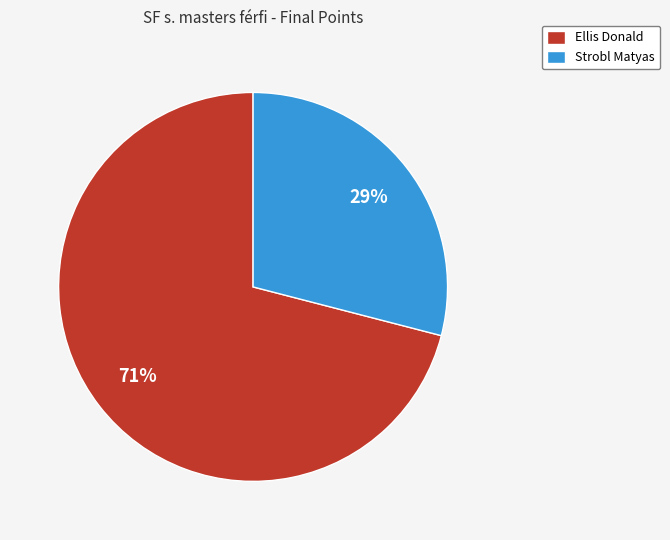

Count the number of slices in the pie.

2